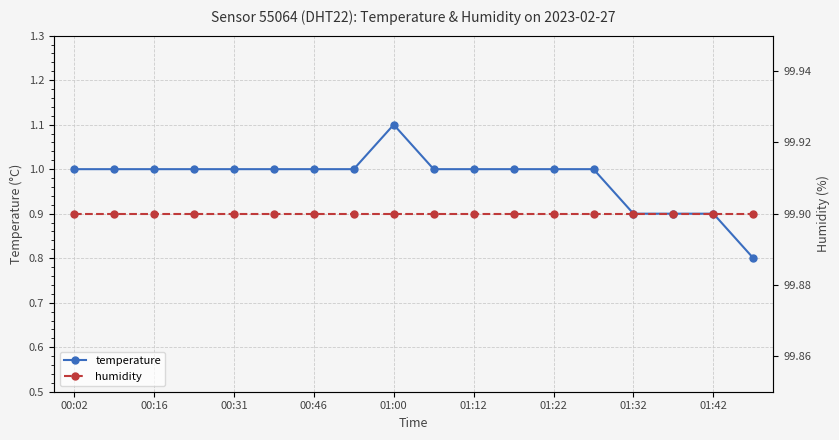

True or false: temperature has more than 0 points higher than both neighbors.

True